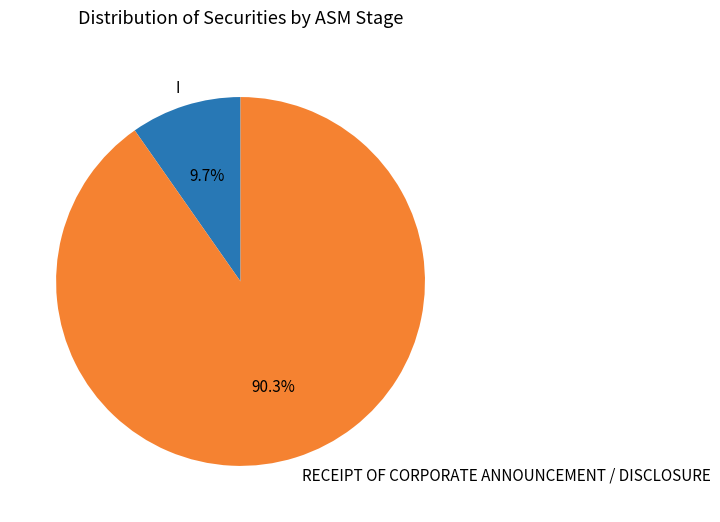

What percentage is the I slice, to the nearest percent?

10%